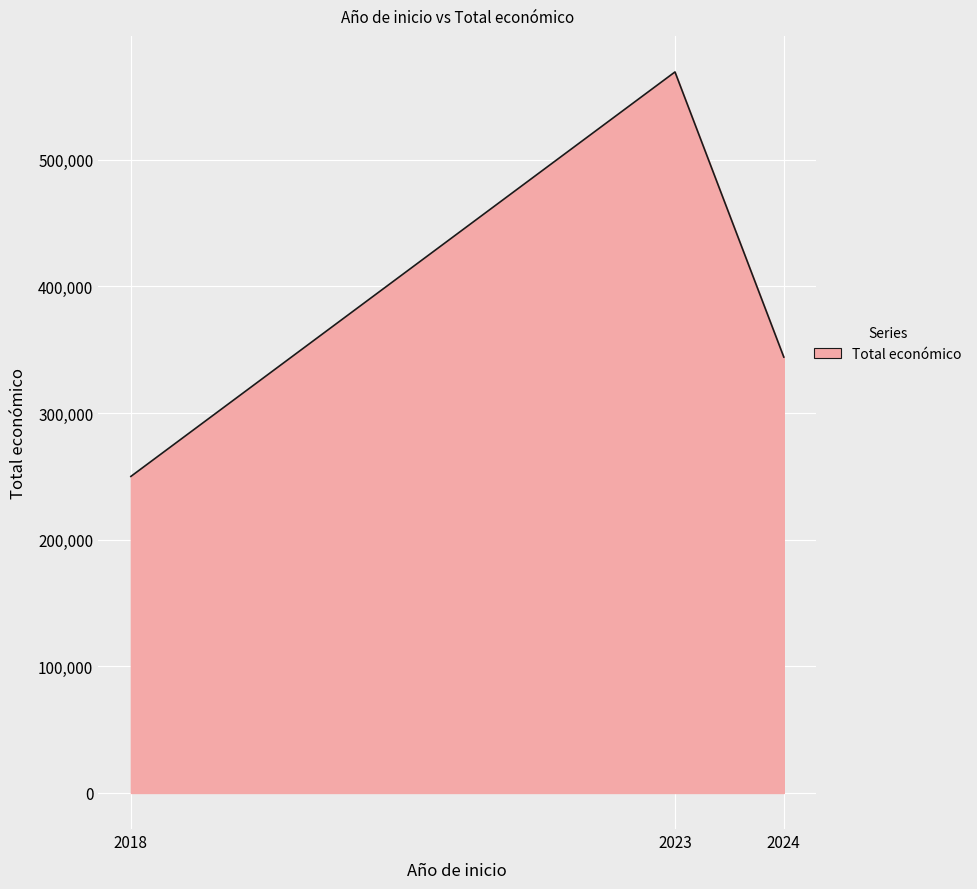

Where is the data nearest to the value 409708?

2024